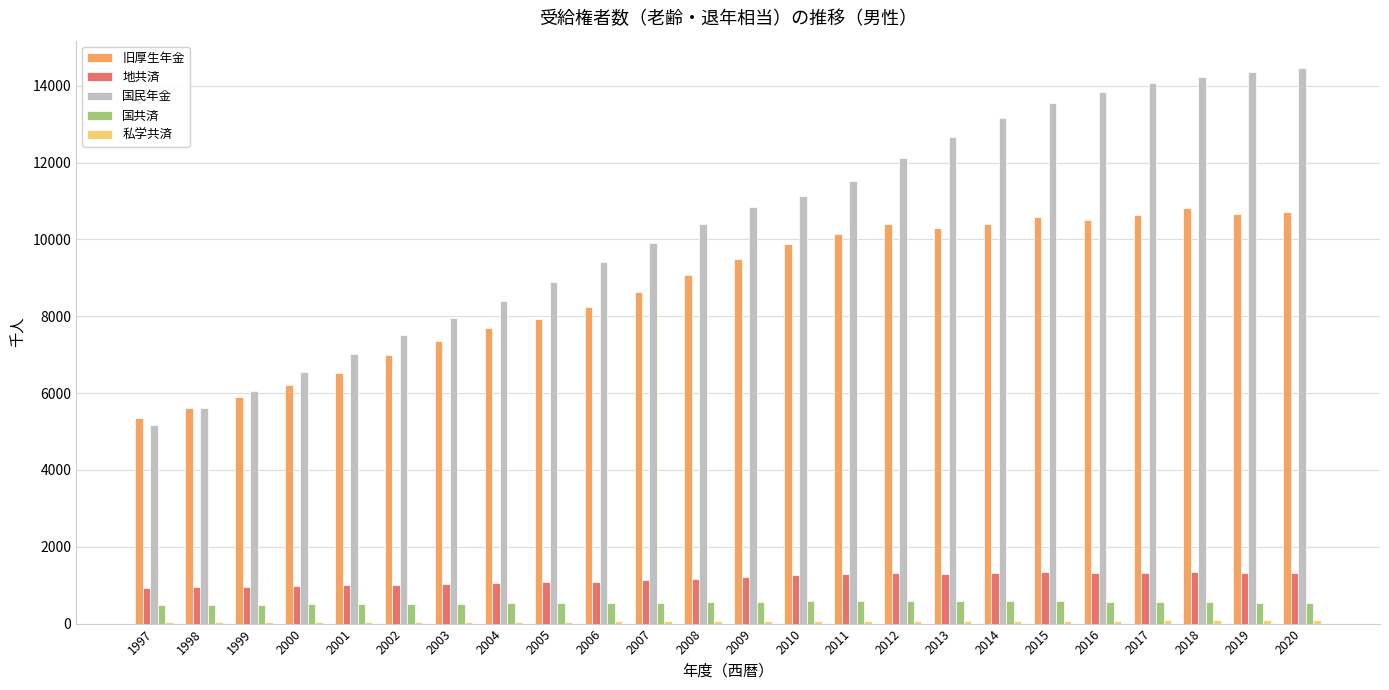

The value of 国共済 at 2007 is 546. True or false?

True